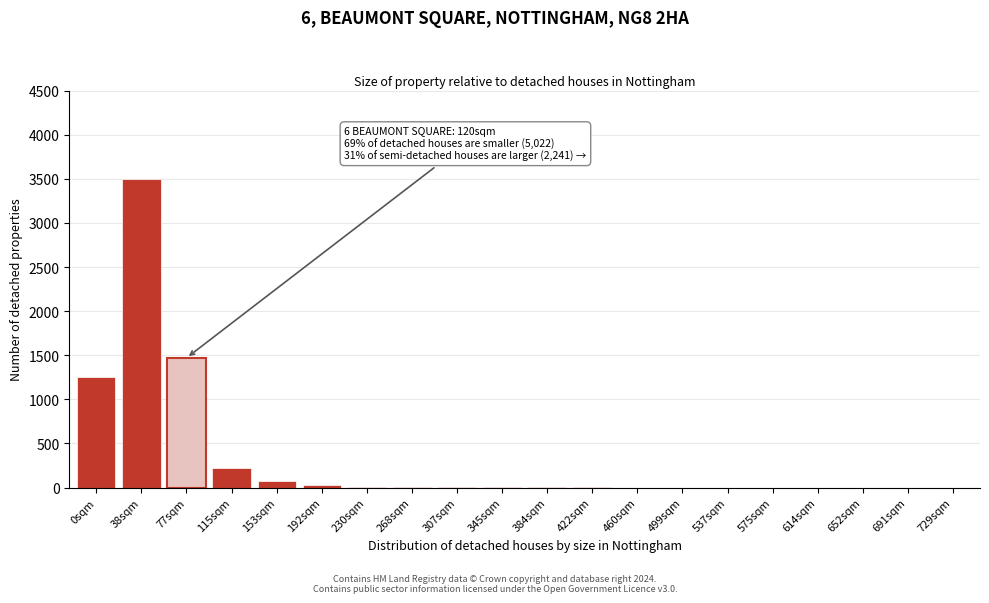

The chart shows a value of 0 at 575sqm. True or false?

True